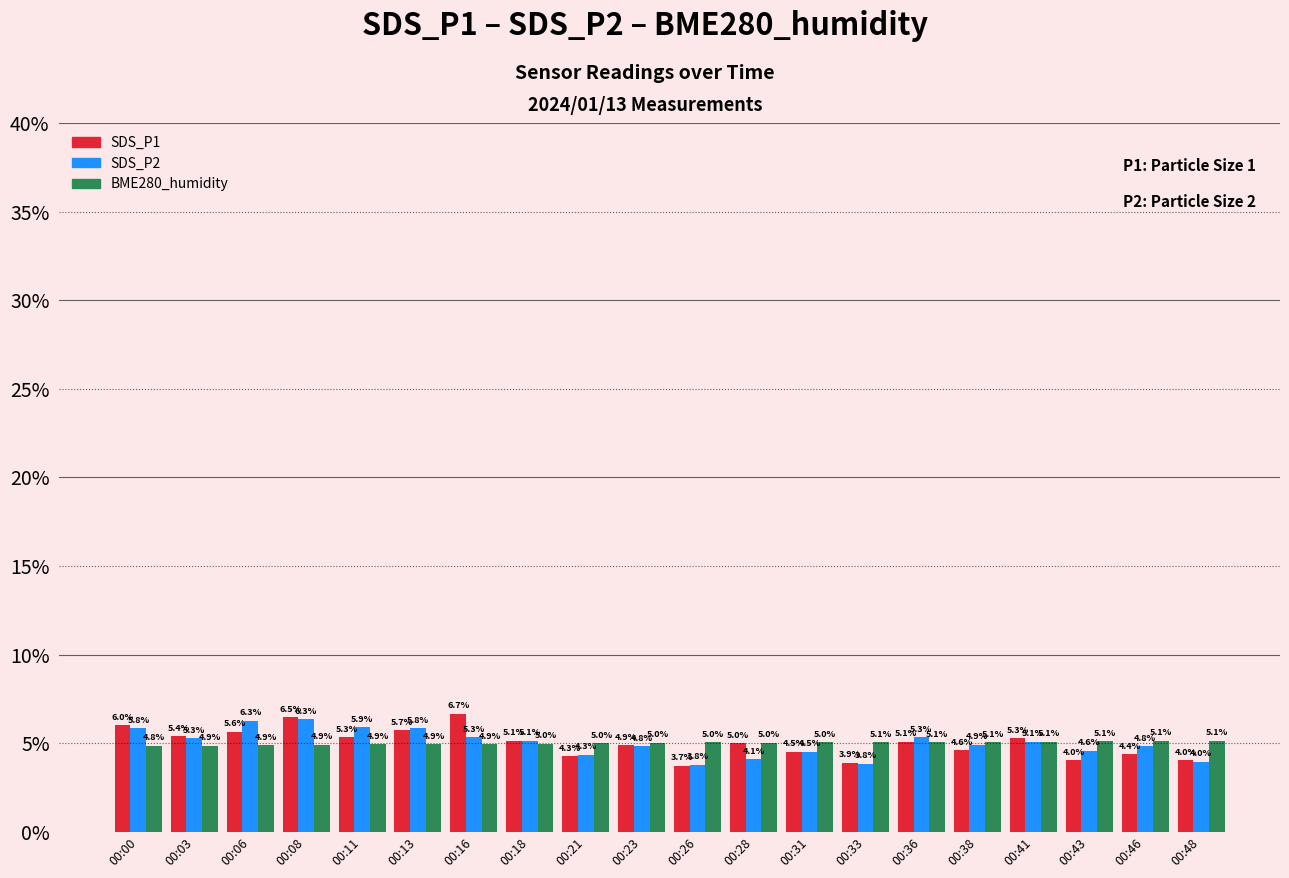

Which series has the largest range (max minus min)?

SDS_P1